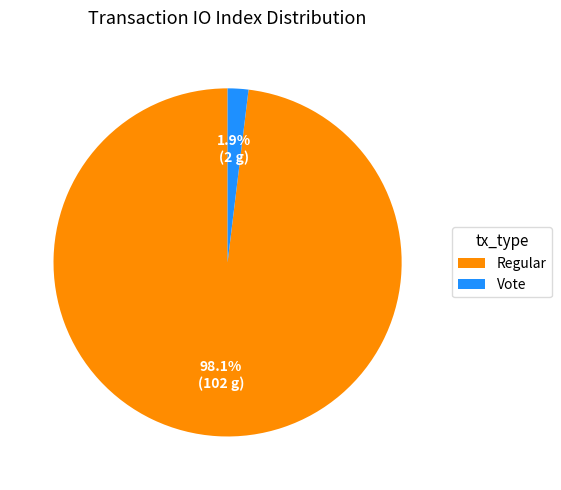

What is the majority slice?

Regular